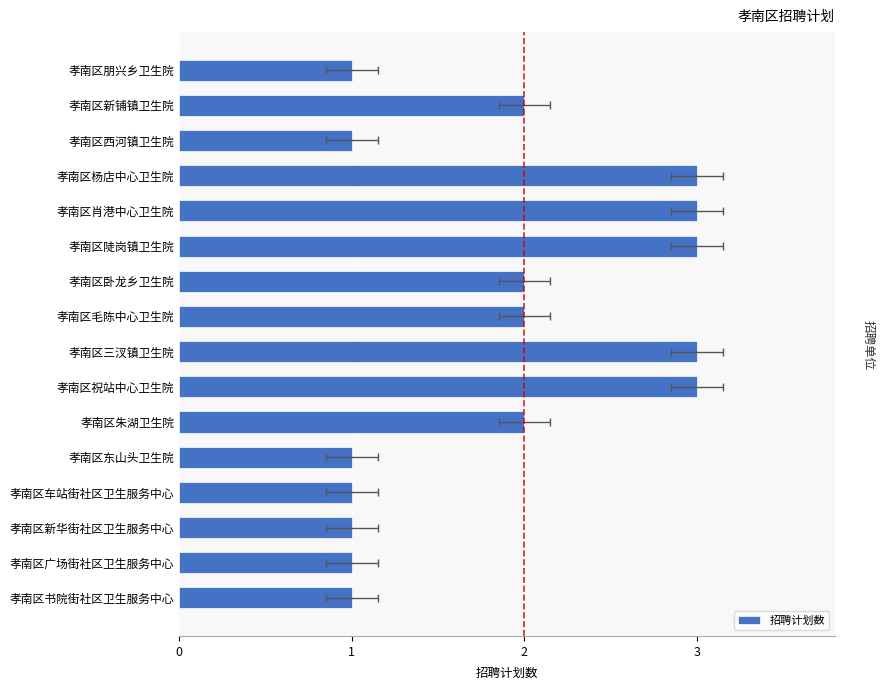

Approximately how many times larger is the value at 孝南区新华街社区卫生服务中心 compared to 孝南区肖港中心卫生院?

0.3